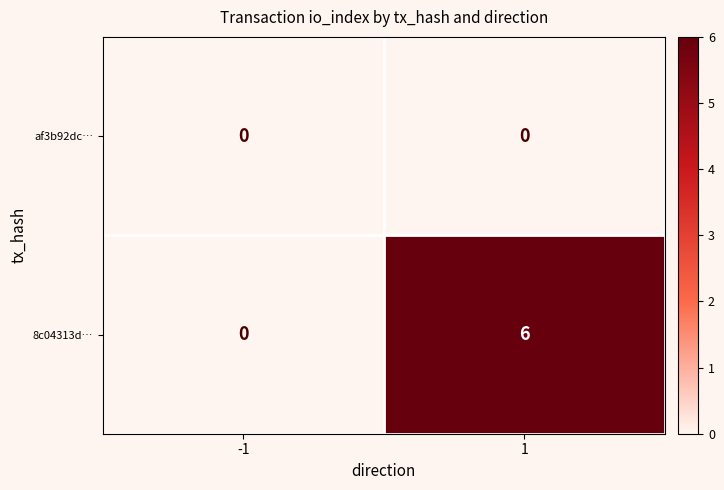

What is the highest value of the 8c04313d… series?

6